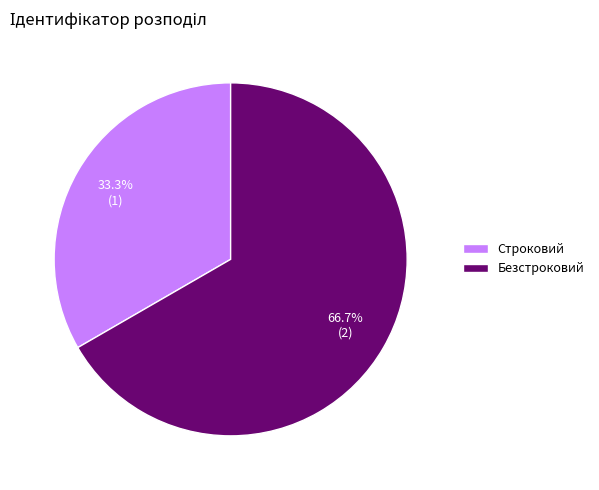

Which category has the smallest portion of the pie?

Строковий